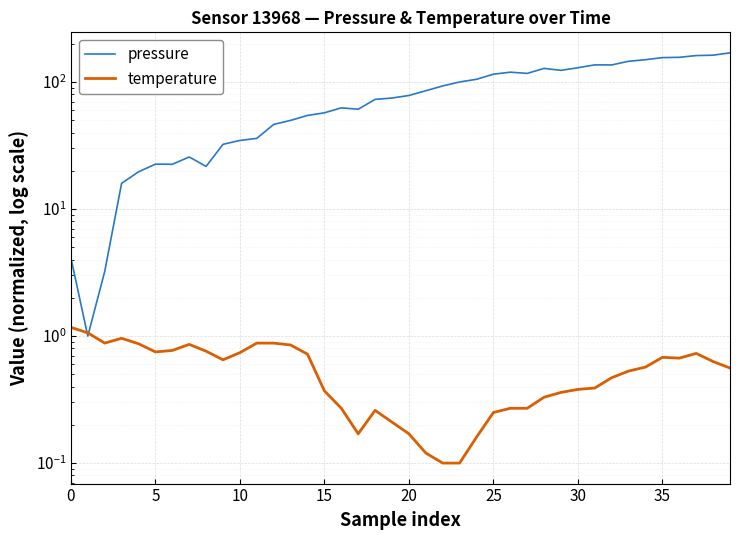

Which category has the highest value in the pressure series?

39